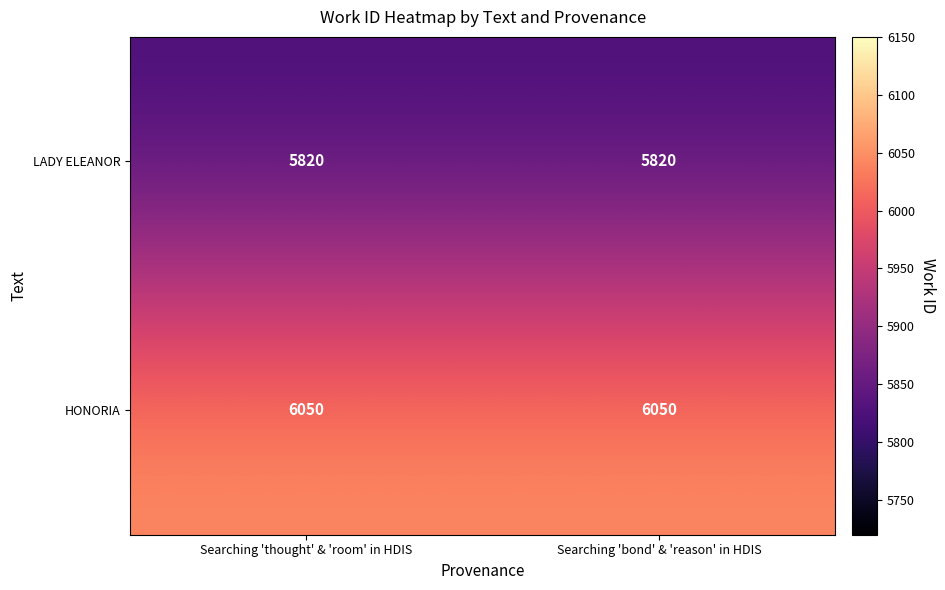

Rank the series by their average value, from lowest to highest.

LADY ELEANOR, HONORIA